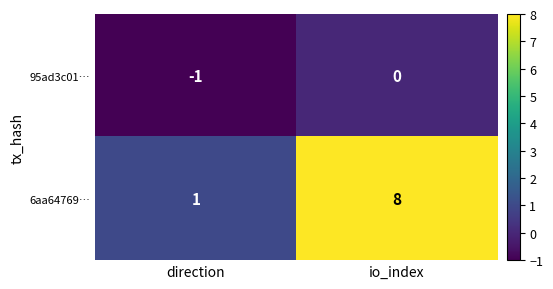

At how many categories does at least one series exceed 3?

1